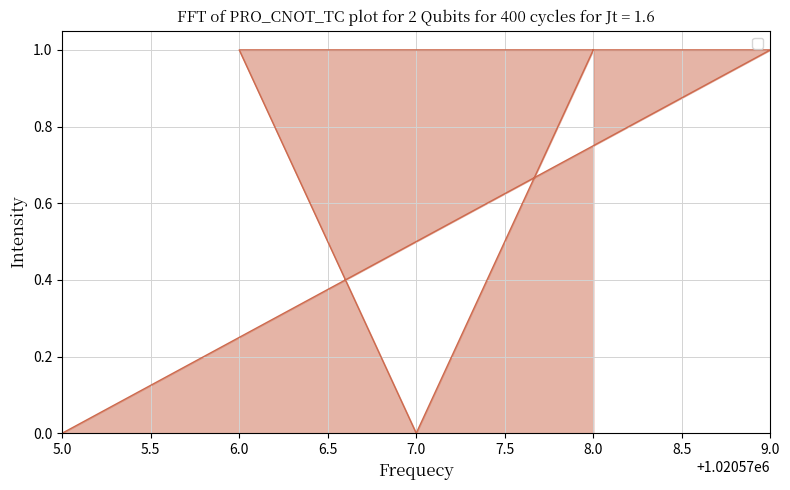

What is the approximate value at 8.0?

1